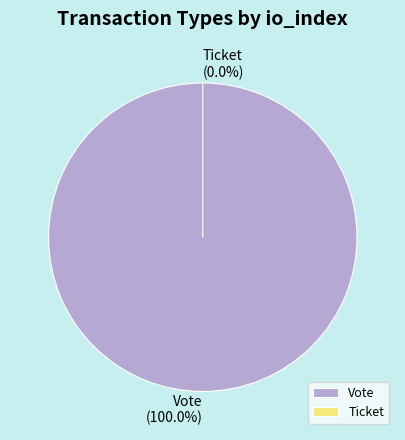

How many slices are in this pie chart?

2